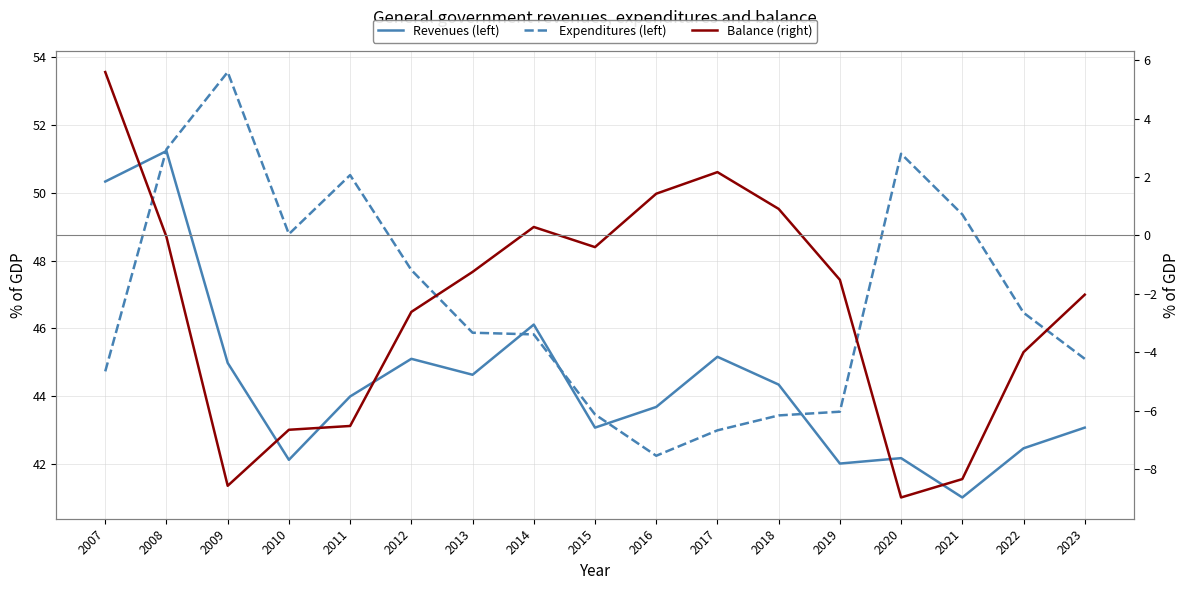

How many data points in Expenditures (left) are less than 45?

6